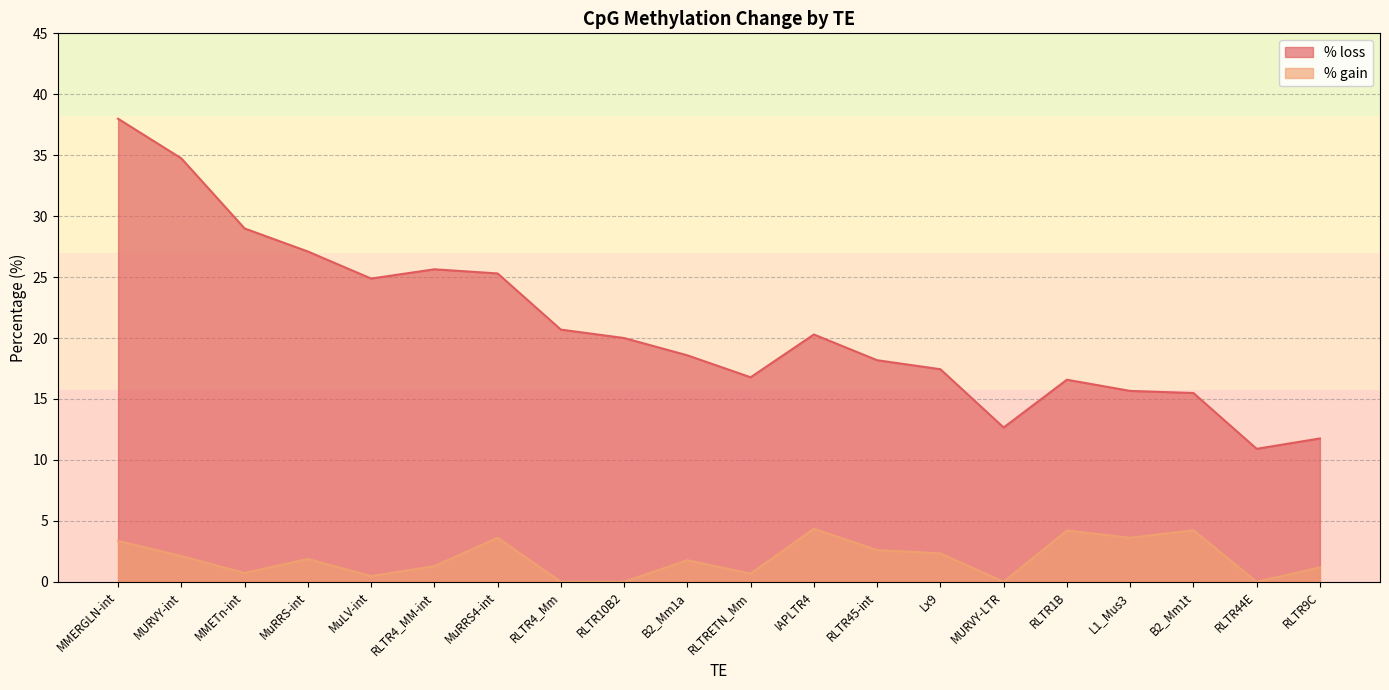

Reading left to right, extract all data points from this chart.

% loss: MMERGLN-int=38.0	MURVY-int=34.7	MMETn-int=29.0	MuRRS-int=27.1	MuLV-int=24.9	RLTR4_MM-int=25.6	MuRRS4-int=25.3	RLTR4_Mm=20.7	RLTR10B2=20.0	B2_Mm1a=18.6	RLTRETN_Mm=16.8	IAPLTR4=20.3	RLTR45-int=18.2	Lx9=17.4	MURVY-LTR=12.7	RLTR1B=16.6	L1_Mus3=15.7	B2_Mm1t=15.5	RLTR44E=10.9	RLTR9C=11.8
% gain: MMERGLN-int=3.4	MURVY-int=2.1	MMETn-int=0.7	MuRRS-int=1.9	MuLV-int=0.5	RLTR4_MM-int=1.3	MuRRS4-int=3.6	RLTR4_Mm=0.0	RLTR10B2=0.0	B2_Mm1a=1.8	RLTRETN_Mm=0.7	IAPLTR4=4.3	RLTR45-int=2.6	Lx9=2.3	MURVY-LTR=0.0	RLTR1B=4.2	L1_Mus3=3.6	B2_Mm1t=4.2	RLTR44E=0.0	RLTR9C=1.2